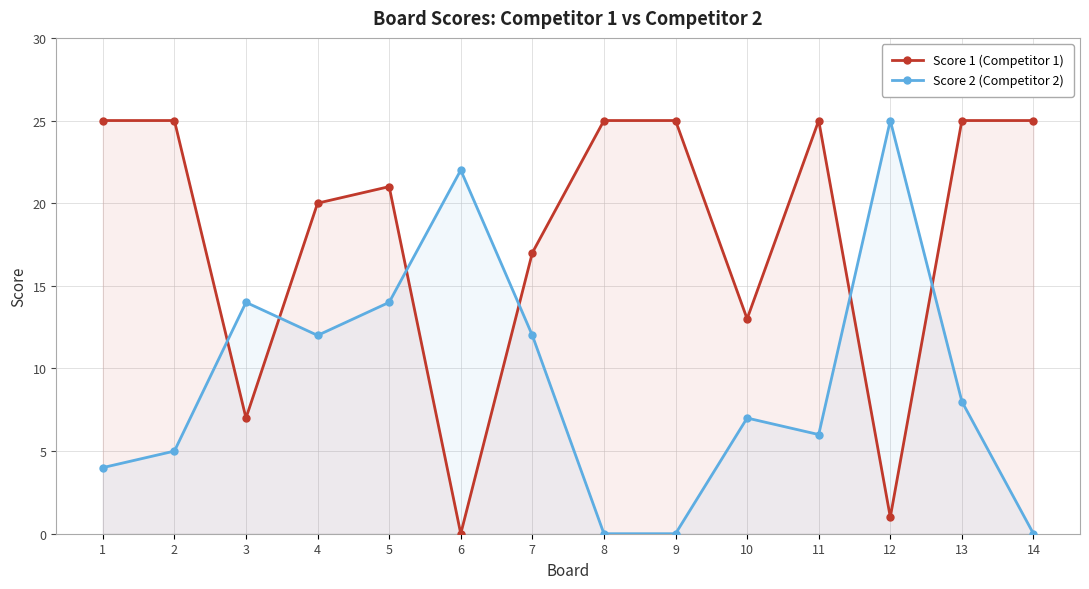

At 13, list the series in order from largest to smallest.

Score 1 (Competitor 1), Score 2 (Competitor 2)